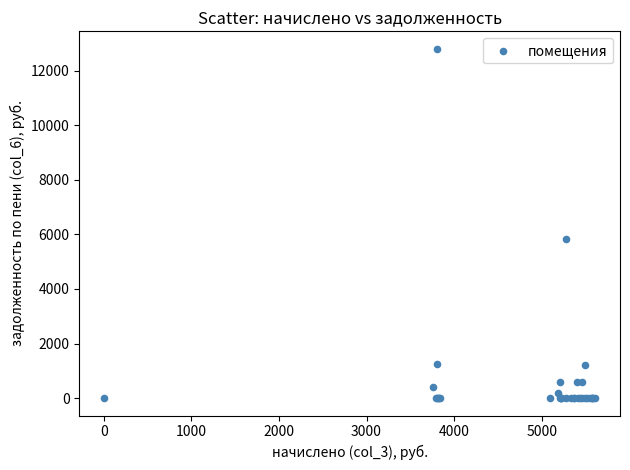

What Y value in the scatter plot is closest to 6402?

5822.5